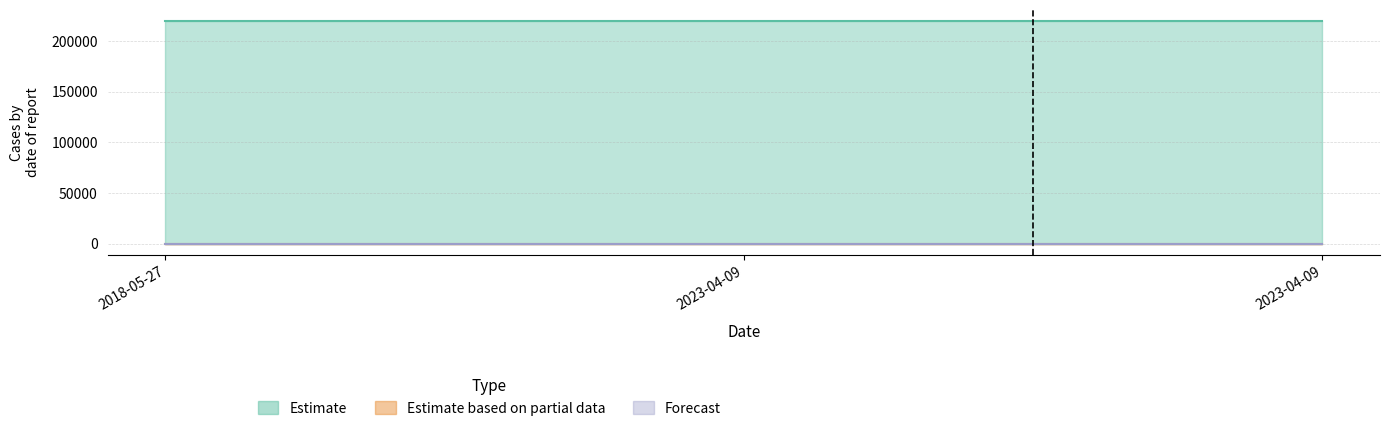

What is the total value across all series at 2023-04-09?

219866.0